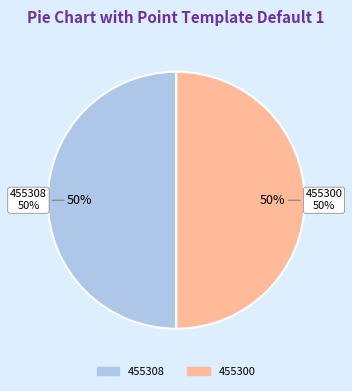

To the nearest percent, what portion does 455308 represent?

50%